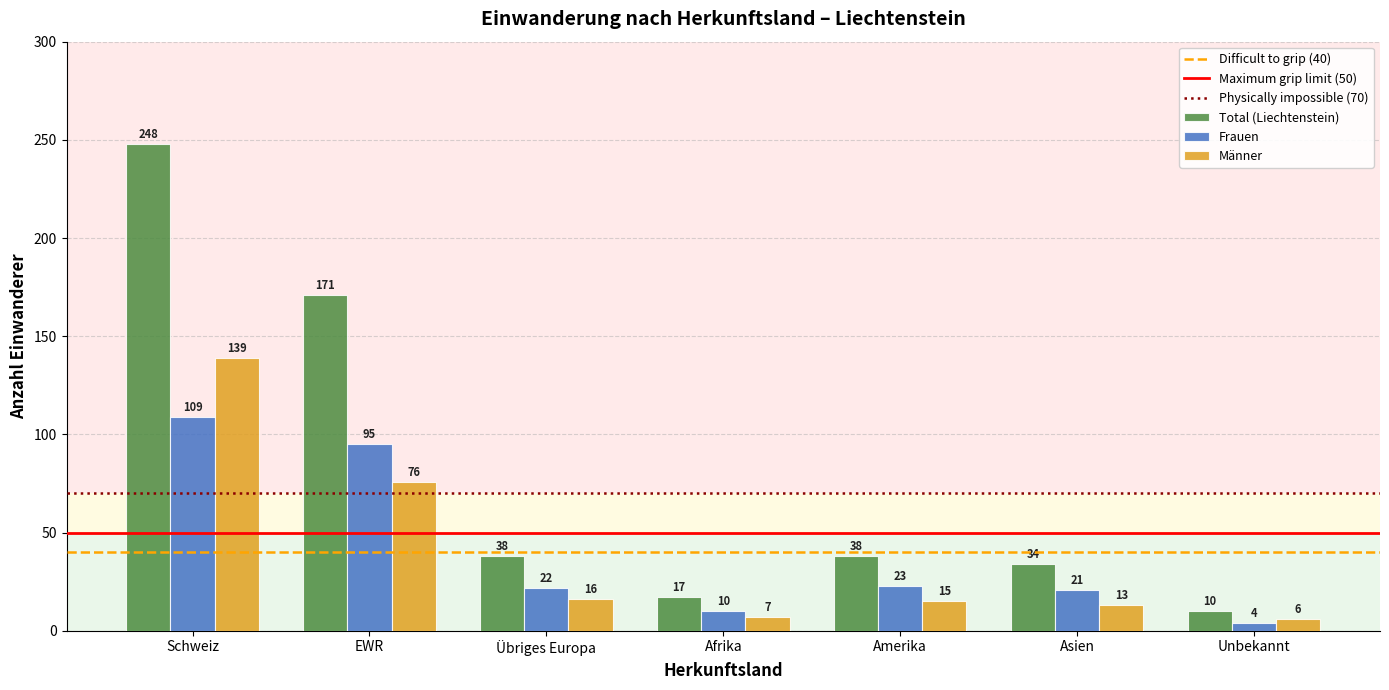

Which series changed the most between Übriges Europa and Asien?

Total (Liechtenstein)